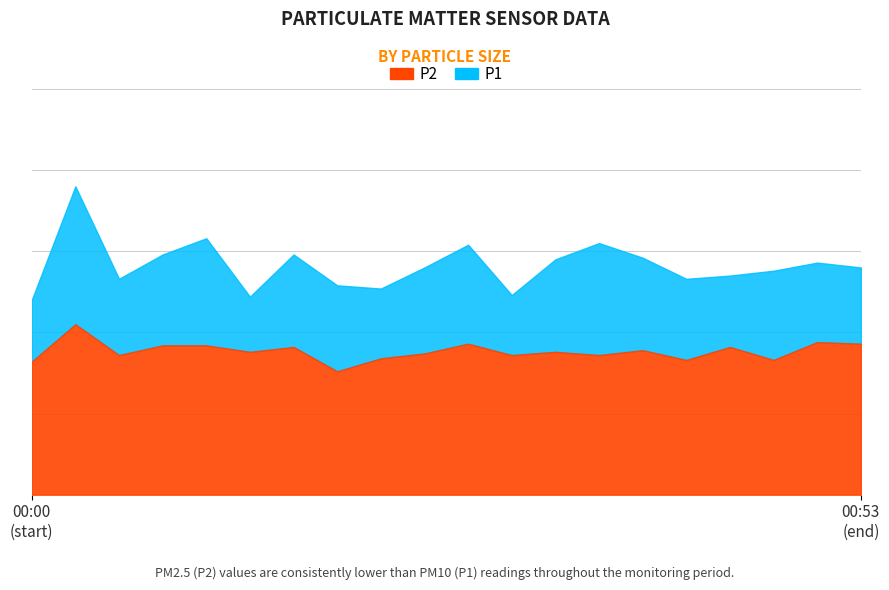

What is the difference between the second highest and minimum values in the P2 series?

1.8